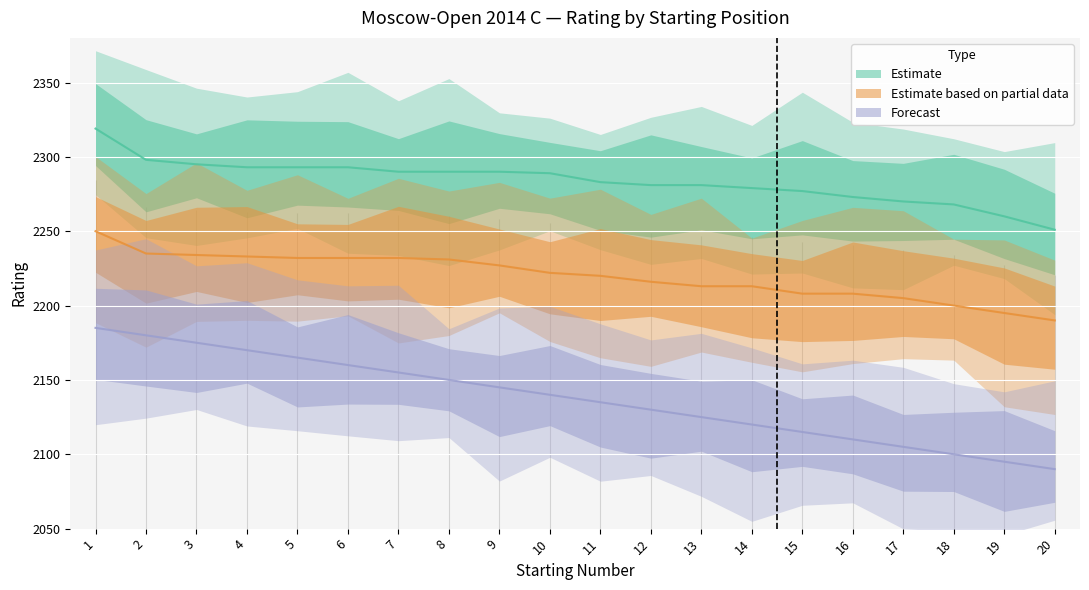

True or false: Forecast and Estimate based on partial data cross at least once.

False